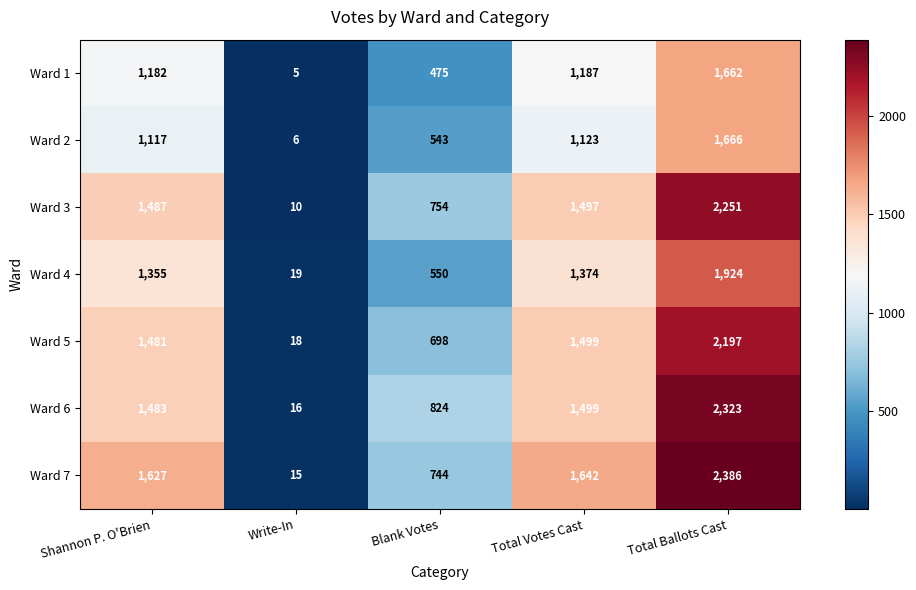

How many distinct data groups are displayed?

7